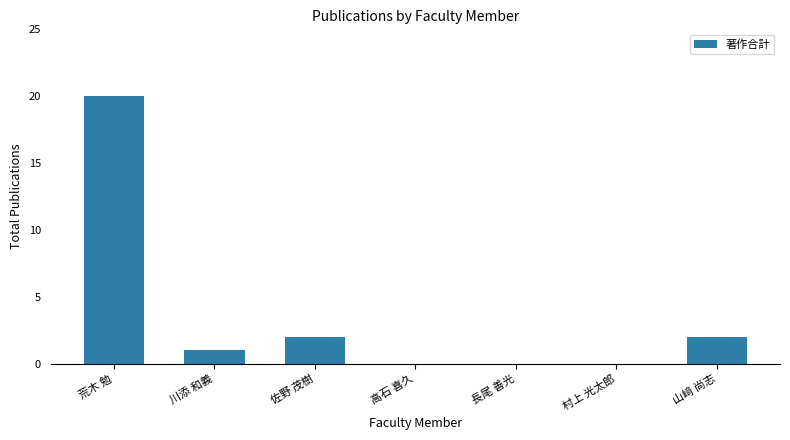

True or false: the data shows 2 at 佐野 茂樹.

True